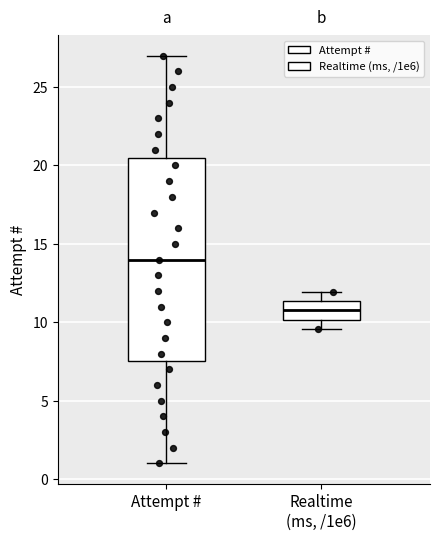

Reading left to right, read every box against the y-axis: the position of its median line, the range the box covers, and the ends of its whiskers. The values are not printed on the chart, so give them approximately, as read against the axis.

Attempt #: median 14.0, box 7.5 to 20.5, whiskers 1.0 to 27.0
Realtime (ms, /1e6): median 11.0, box 10.0 to 11.5, whiskers 9.5 to 12.0